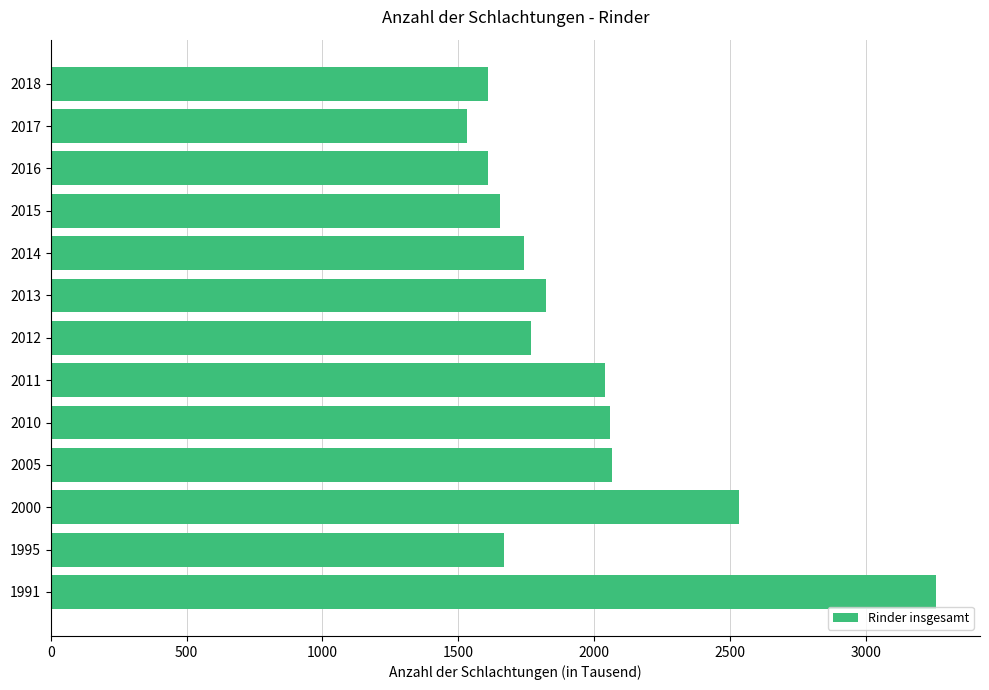

What is the average value?

1951